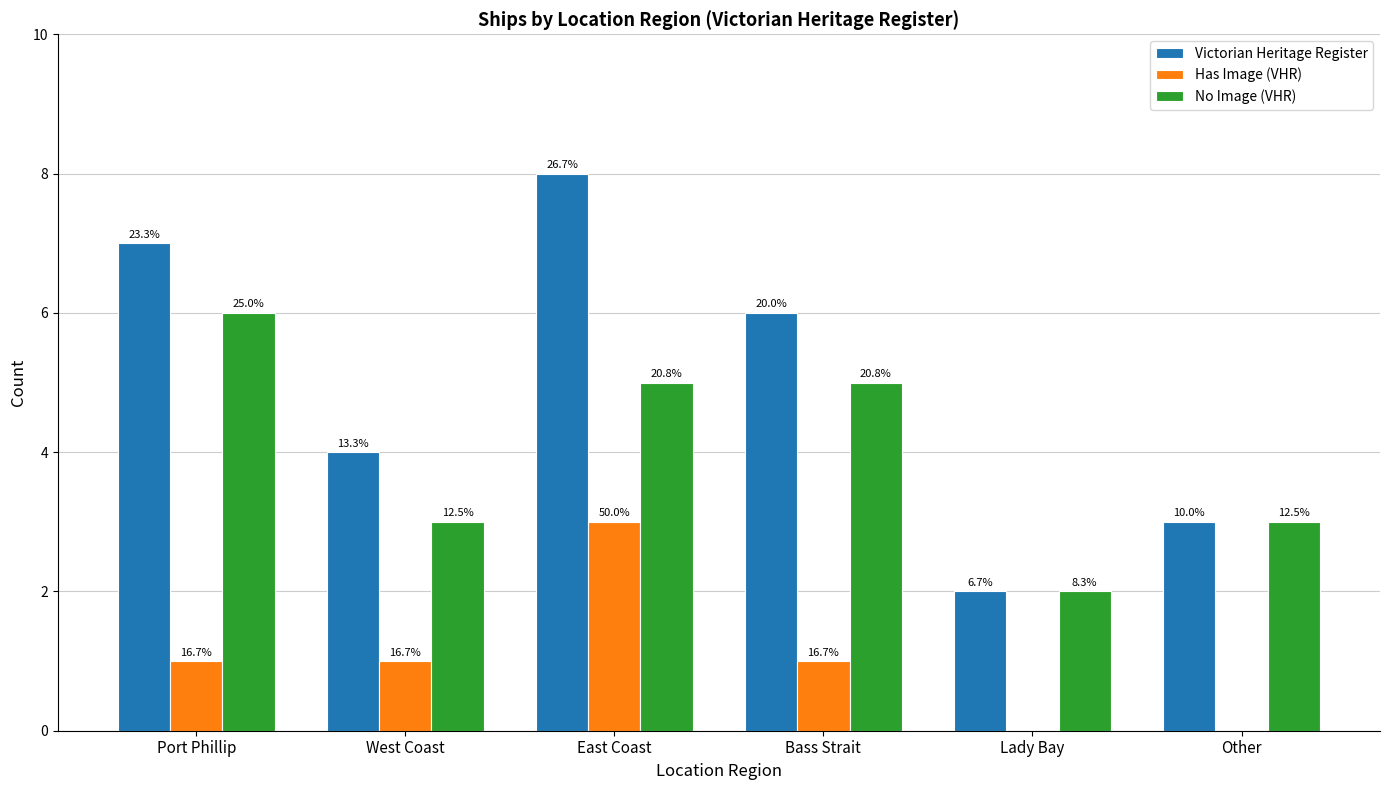

How many groups of bars are there?

6